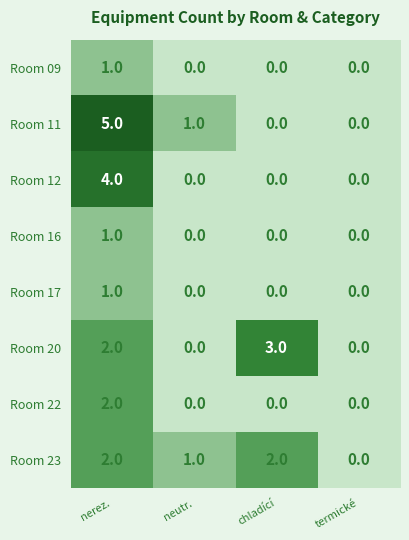

Which series has the widest spread of values?

Room 11